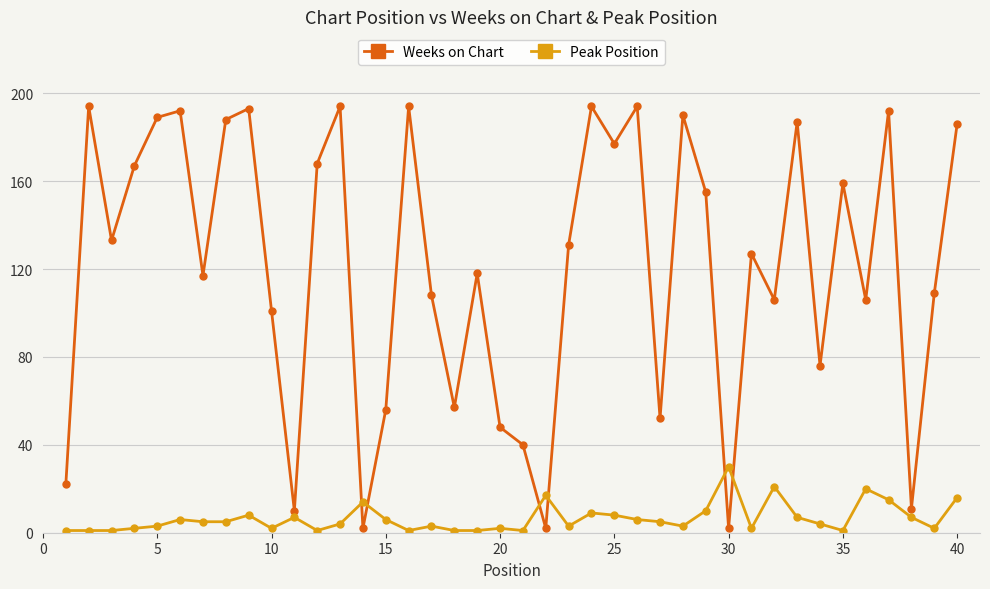

How many categories are shown in the chart?

40